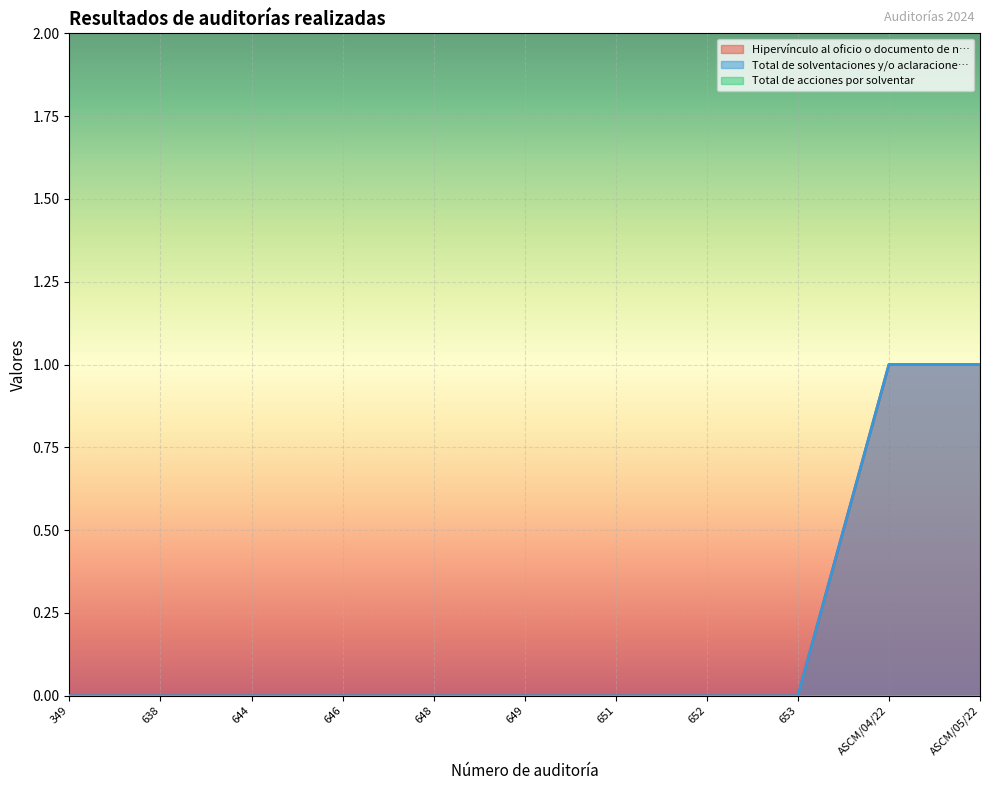

True or false: Hipervínculo al oficio o documento de n… has a value of -1 at 349.

False